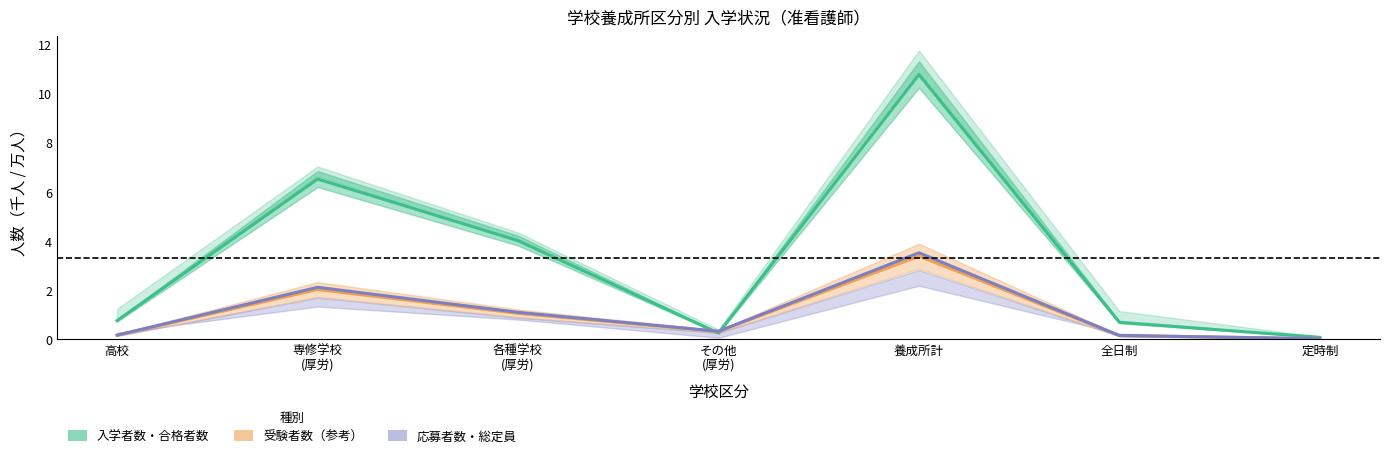

How many times do 受験者数(÷10000) and 入学者数 cross each other?

2